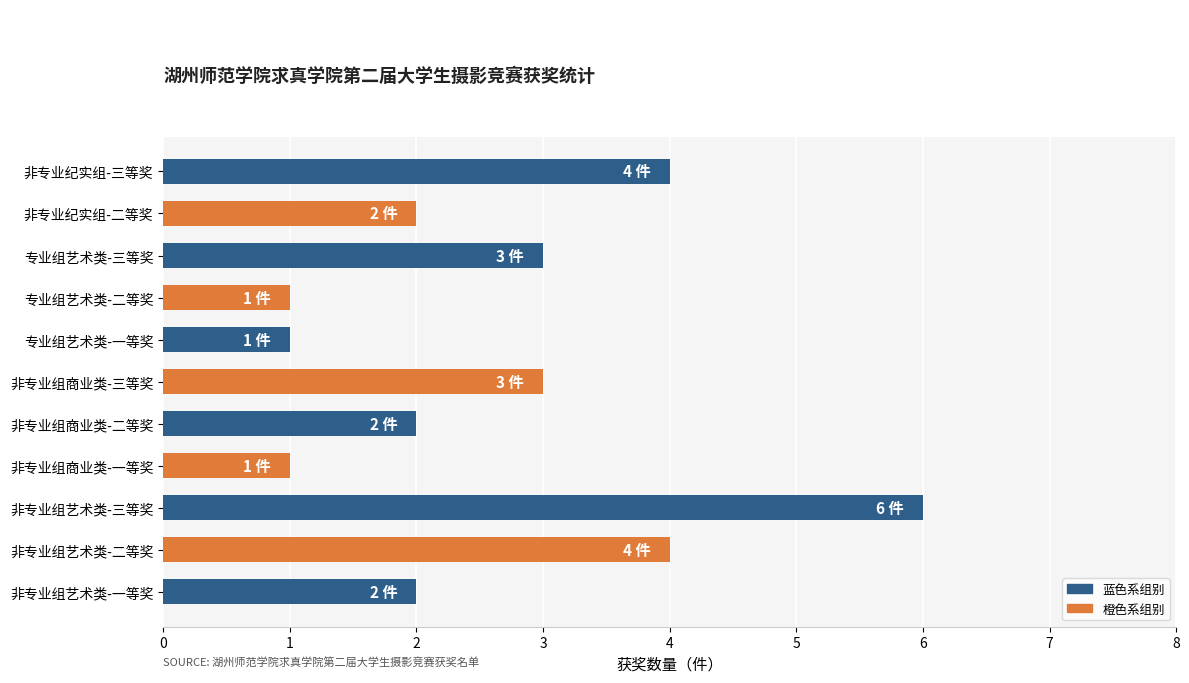

Is it true that the value at 专业组艺术类-一等奖 is 2?

False